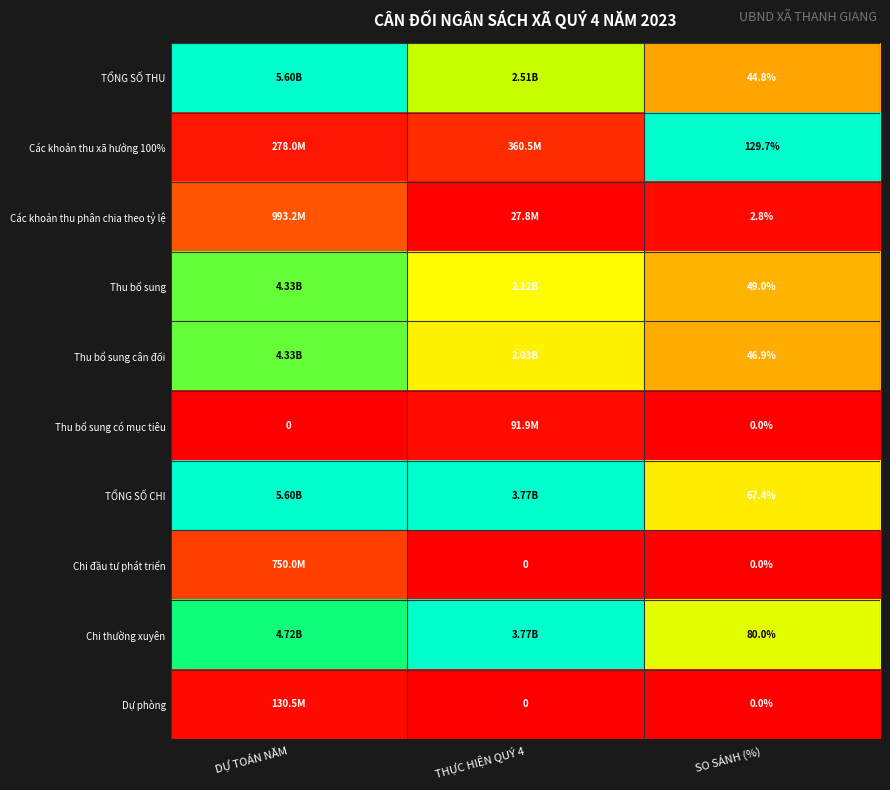

Is the value of Thu bổ sung at SO SÁNH (%) greater than the value of TỔNG SỐ CHI at SO SÁNH (%)?

No